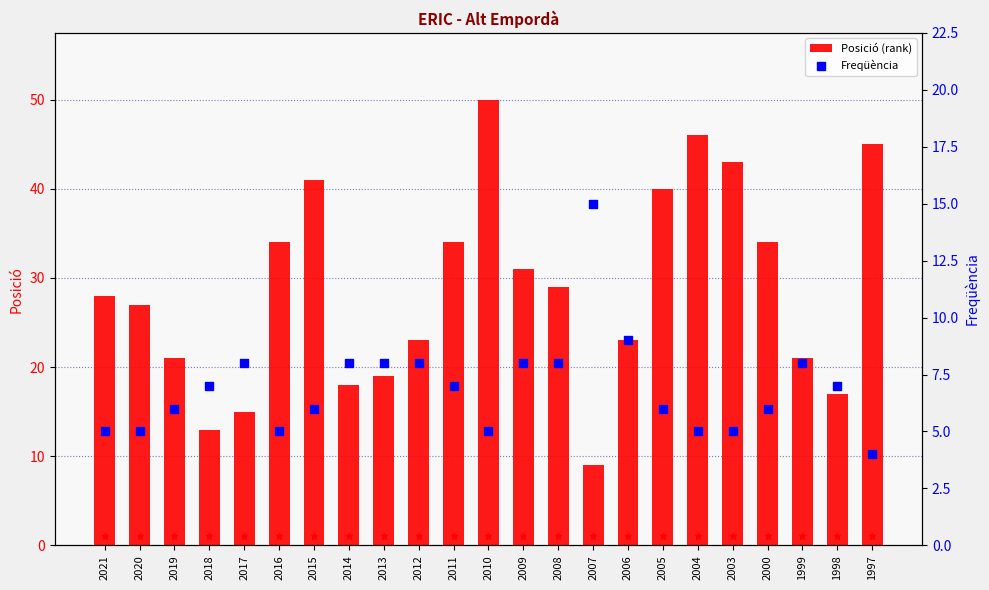

At which category is the sum across all series the highest?

2010